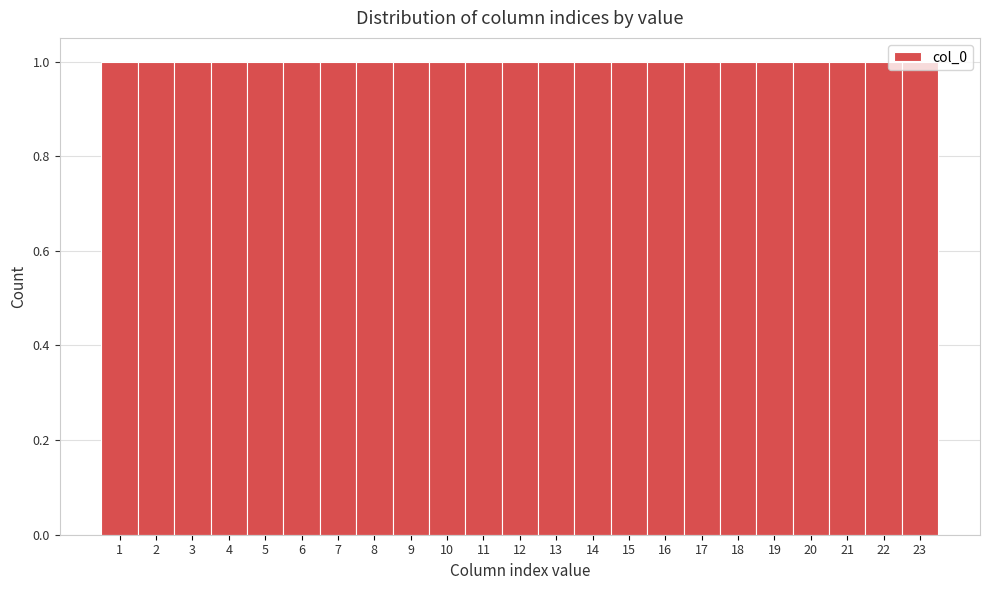

Reading left to right, transcribe this chart: for each bar, give the range it covers on the x-axis and its height. The values are not printed on the chart, so give them approximately, as read against the axis.

0.5 to 1.5: 1
1.5 to 2.5: 1
2.5 to 3.5: 1
3.5 to 4.5: 1
4.5 to 5.5: 1
5.5 to 6.5: 1
6.5 to 7.5: 1
7.5 to 8.5: 1
8.5 to 9.5: 1
9.5 to 10.5: 1
10.5 to 11.5: 1
11.5 to 12.5: 1
12.5 to 13.5: 1
13.5 to 14.5: 1
14.5 to 15.5: 1
15.5 to 16.5: 1
16.5 to 17.5: 1
17.5 to 18.5: 1
18.5 to 19.5: 1
19.5 to 20.5: 1
20.5 to 21.5: 1
21.5 to 22.5: 1
22.5 to 23.5: 1